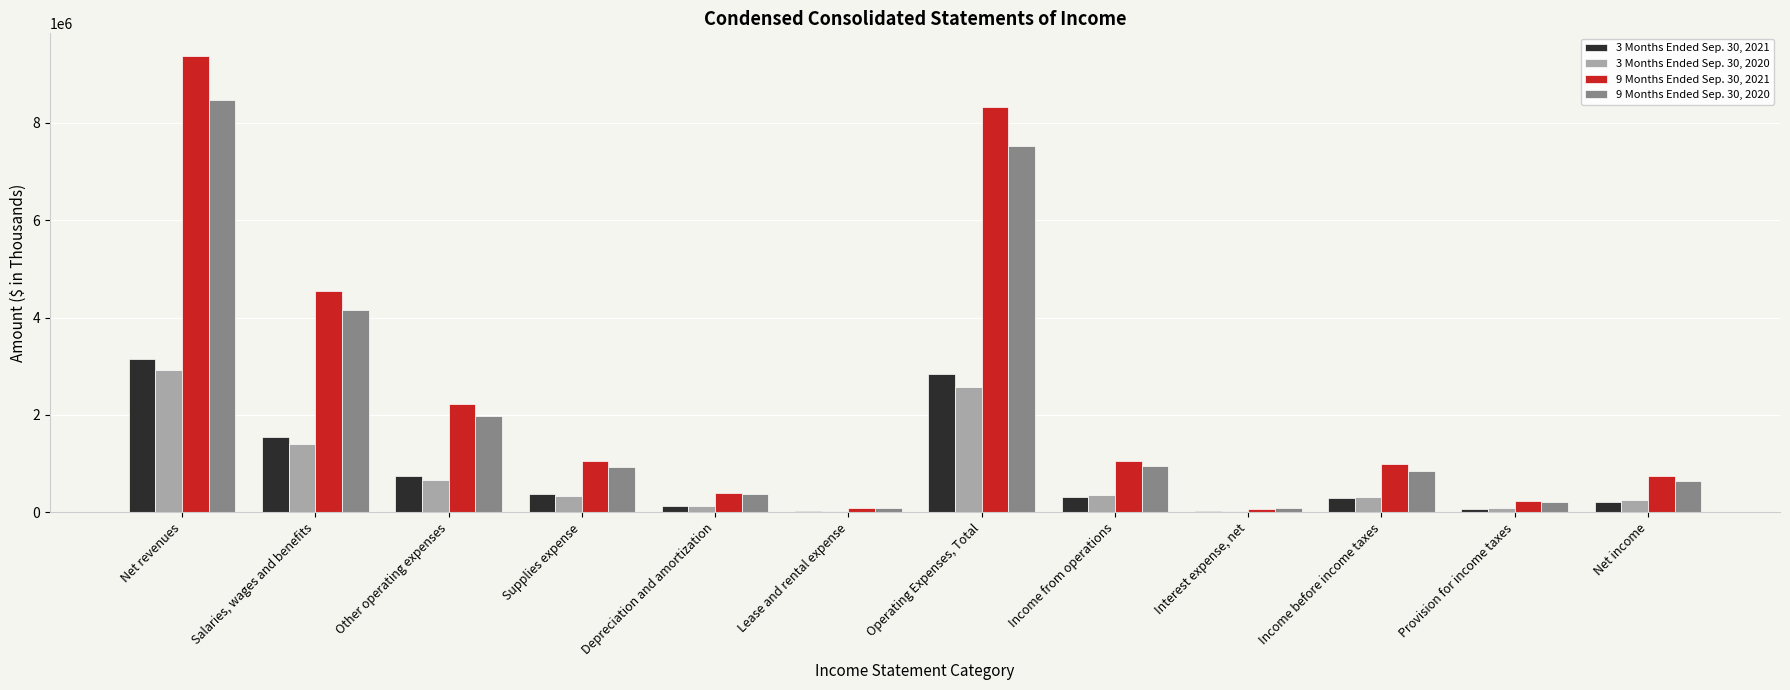

How many distinct data groups are displayed?

4